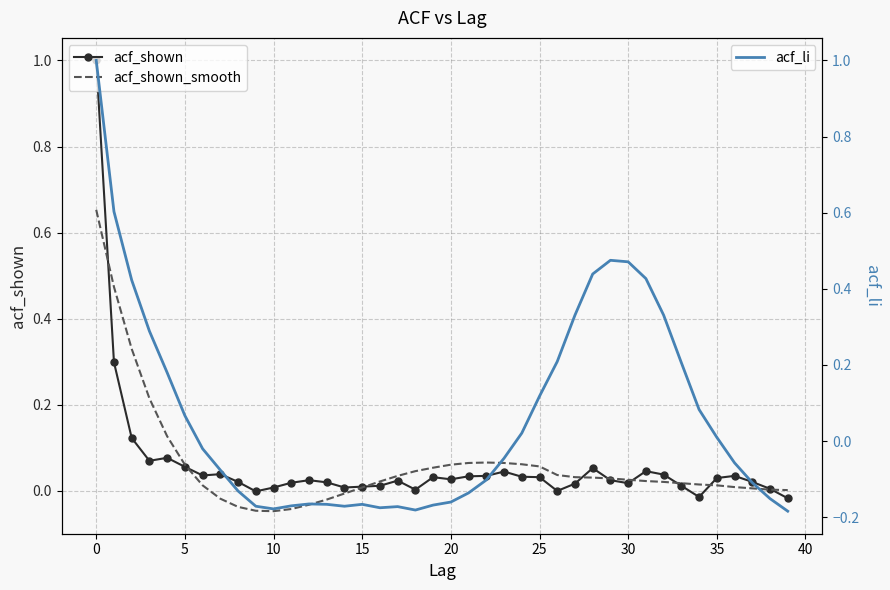

How many interior local valleys does the acf_shown_smooth series have?

1